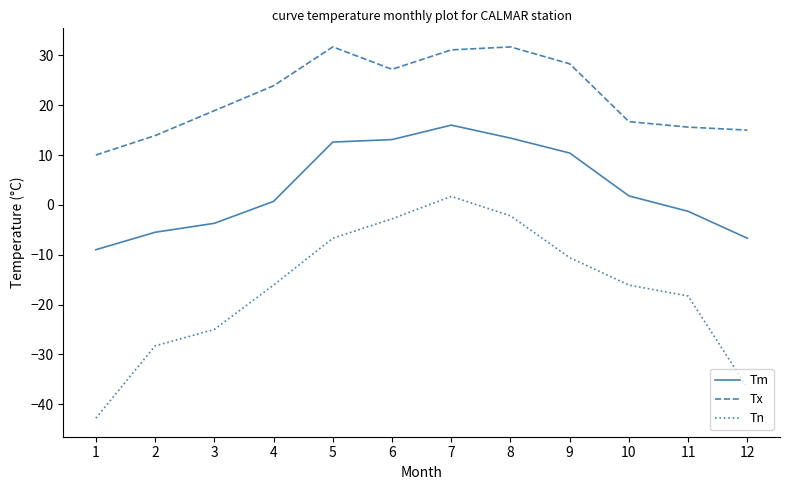

How many distinct data groups are displayed?

3